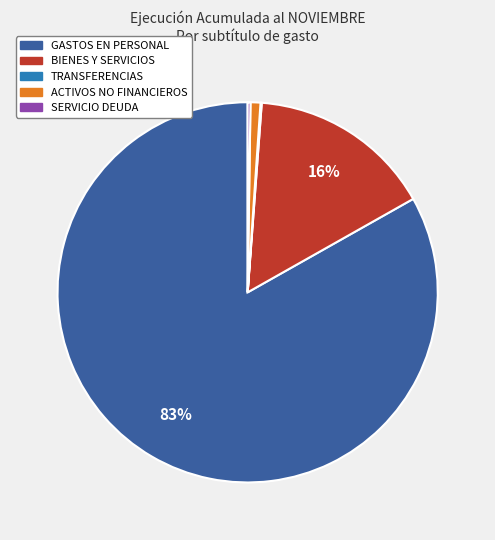

Does any single category account for the majority?

Yes